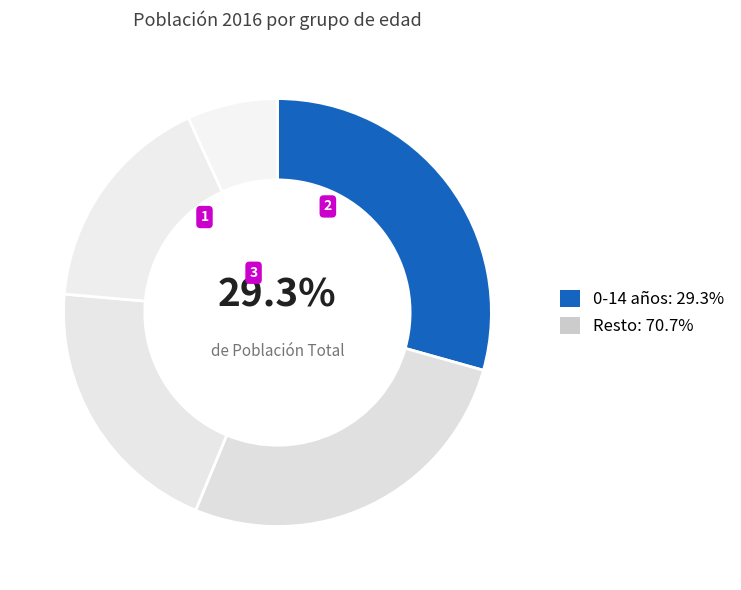

Count the number of slices in the pie.

5